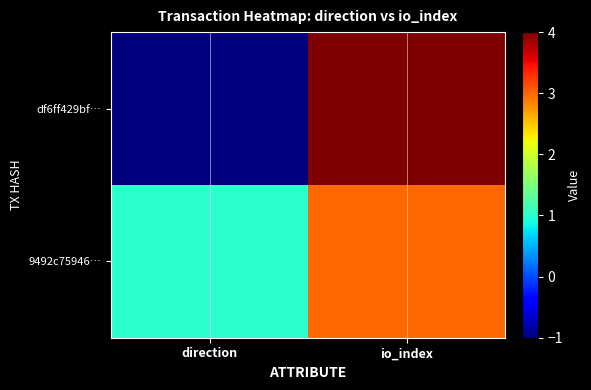

What is the difference between the highest and lowest values at direction?

2